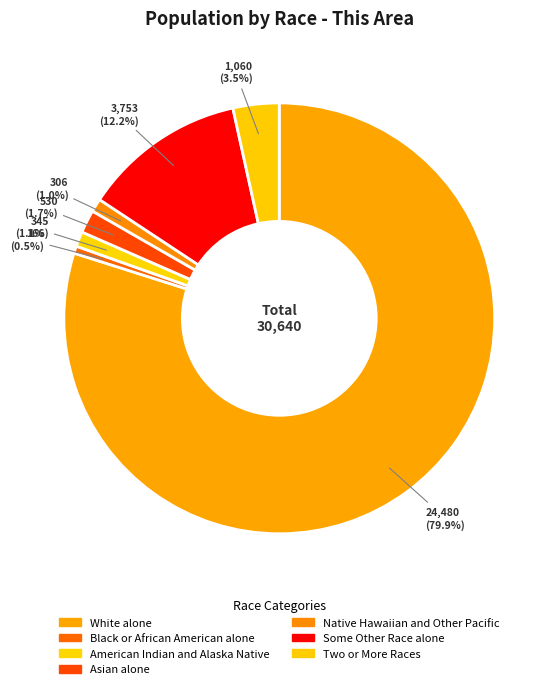

Does White alone account for over 50% of the chart?

Yes